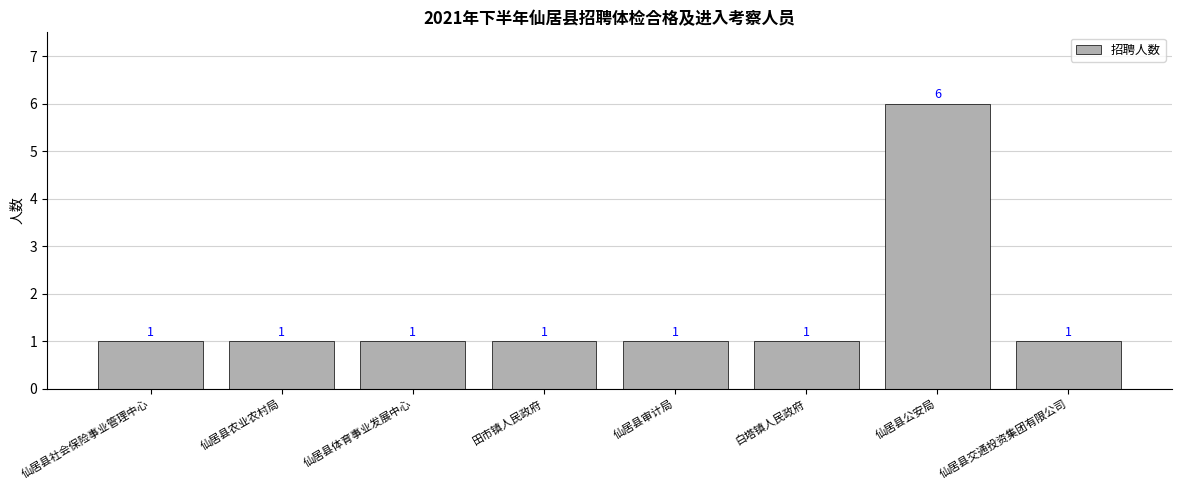

How many values are between 1 and 2?

7